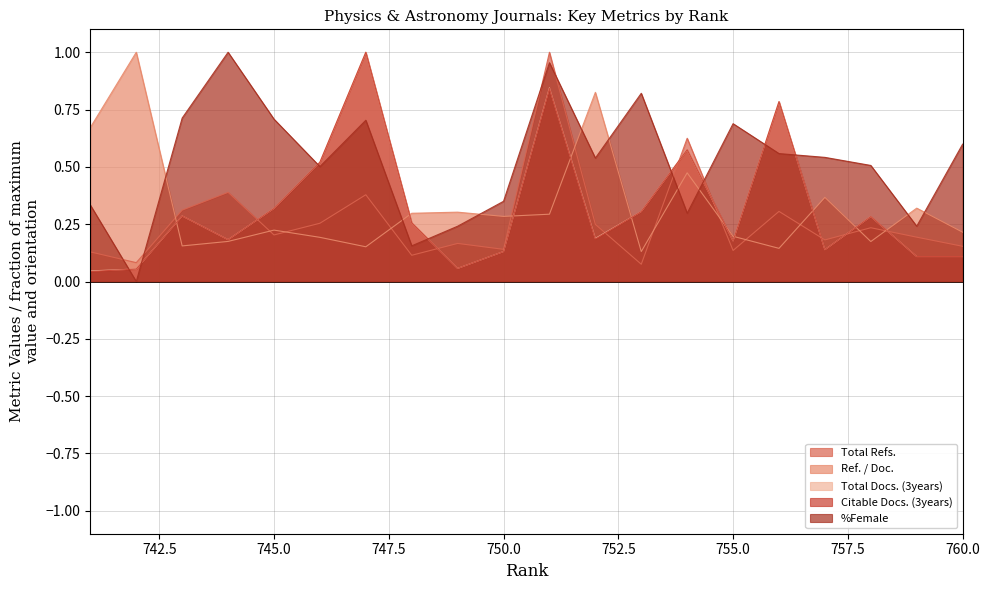

Which label corresponds to the smallest value in the chart?

742